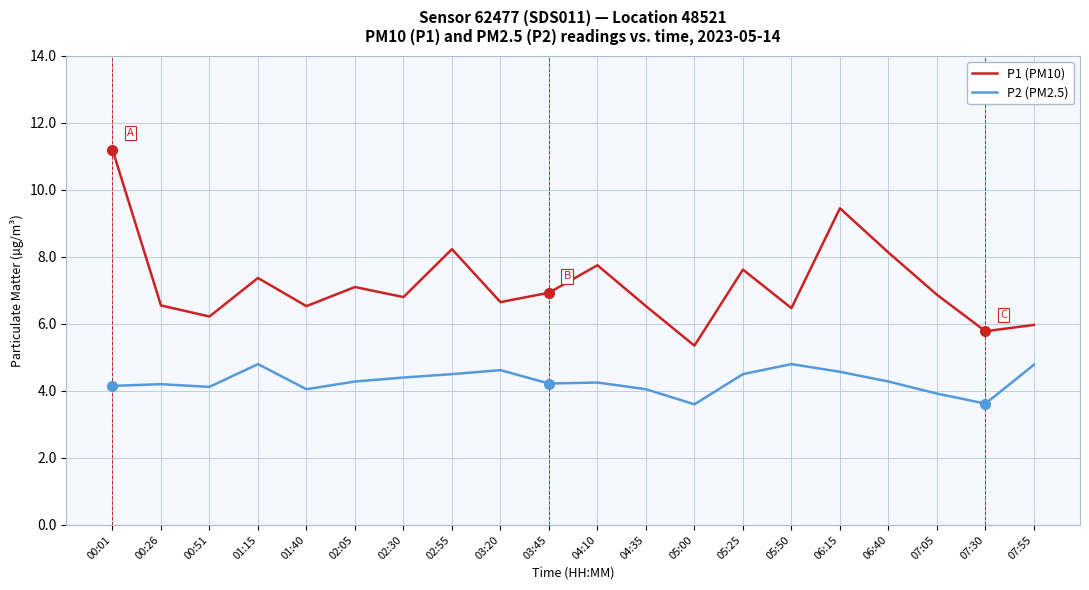

Where does the P2 (PM2.5) series first go above 4?

00:01